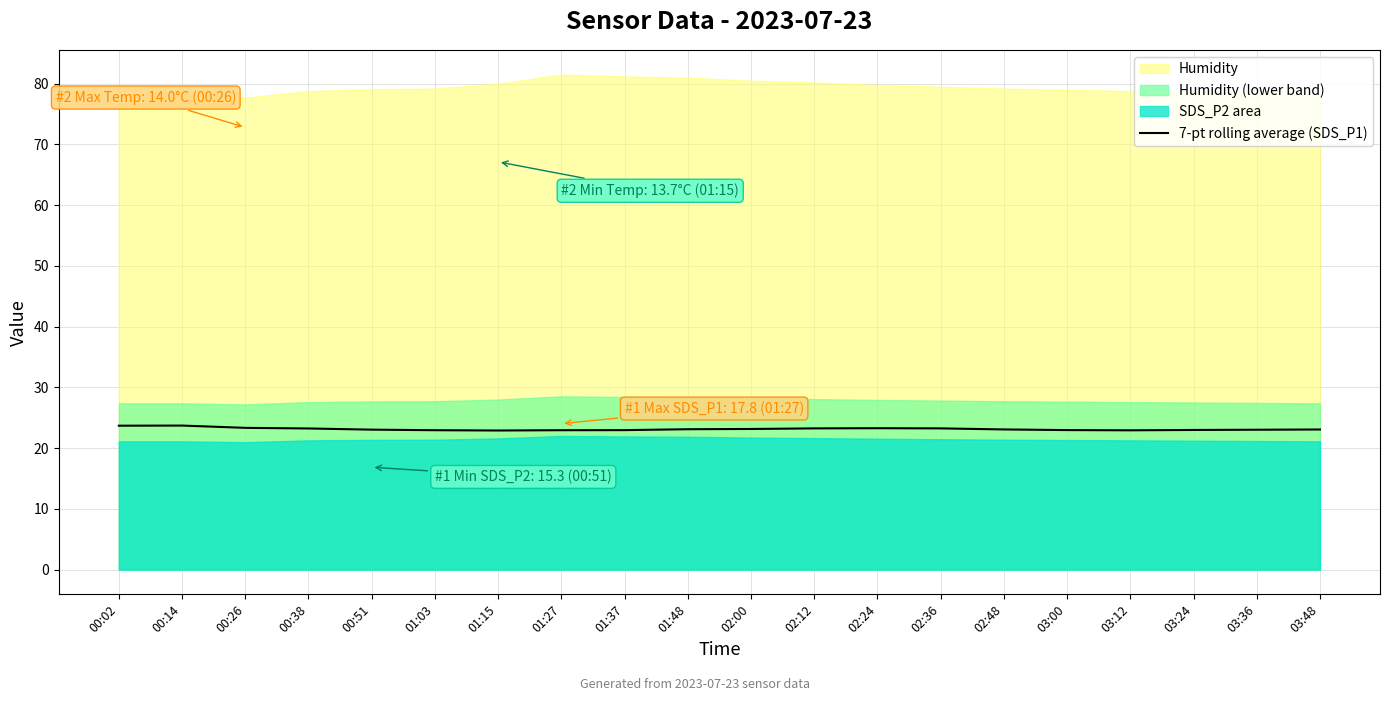

What is the lowest value of the 7-pt rolling average (SDS_P1) series?

22.9